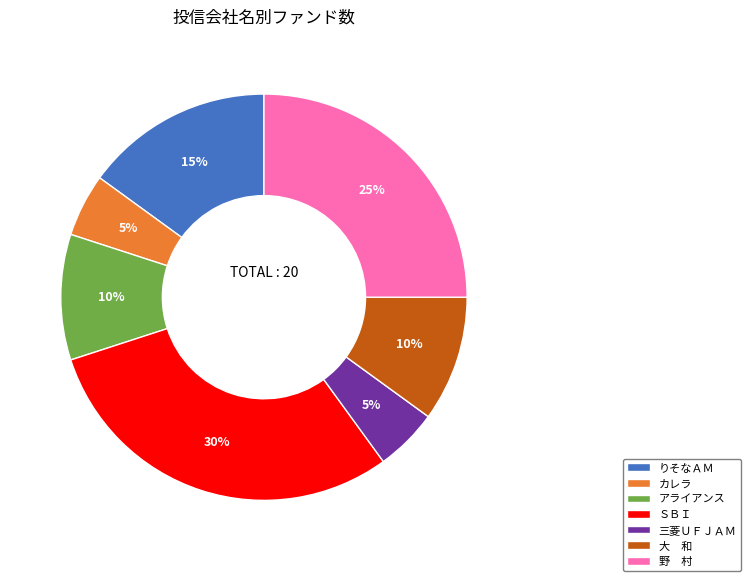

Combined, do ＳＢＩ and 野 村 account for over 50%?

Yes